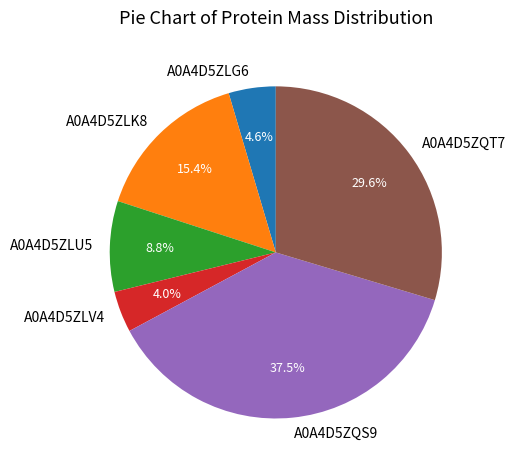

Which has a higher value, A0A4D5ZLG6 or A0A4D5ZLK8?

A0A4D5ZLK8